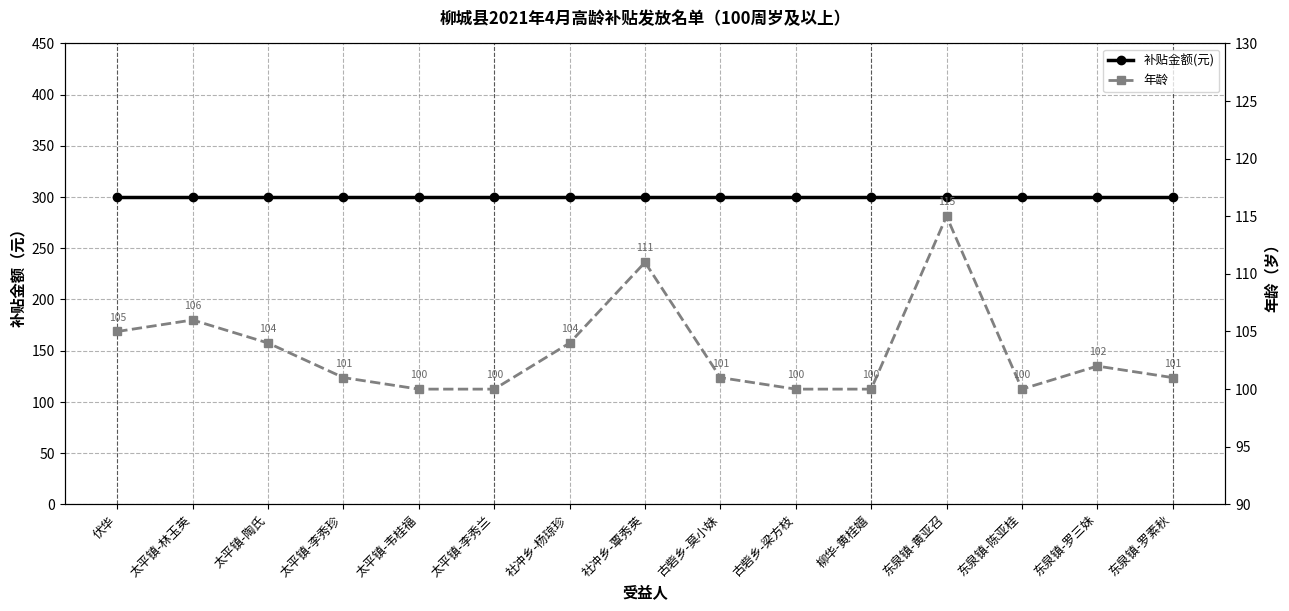

Is the value of 补贴金额(元) at 太平镇-陶氏 greater than the value of 年龄 at 太平镇-韦桂福?

Yes